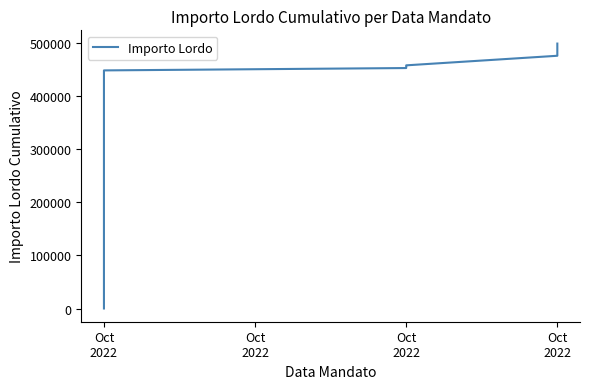

The value at Oct 2022 is 482956.8. True or false?

True